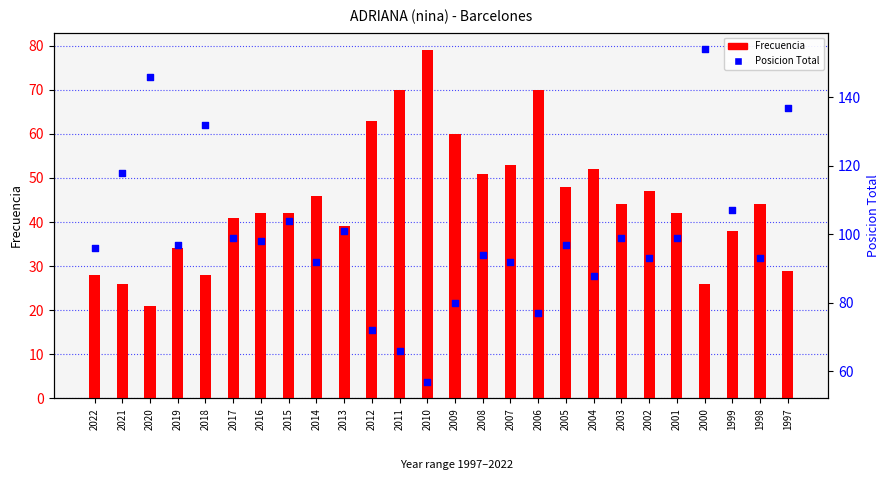

At how many categories does at least one series exceed 95?

15